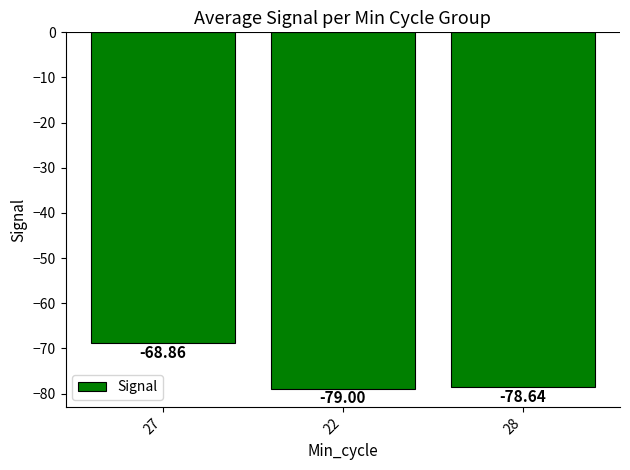

What is the average value?

-75.5